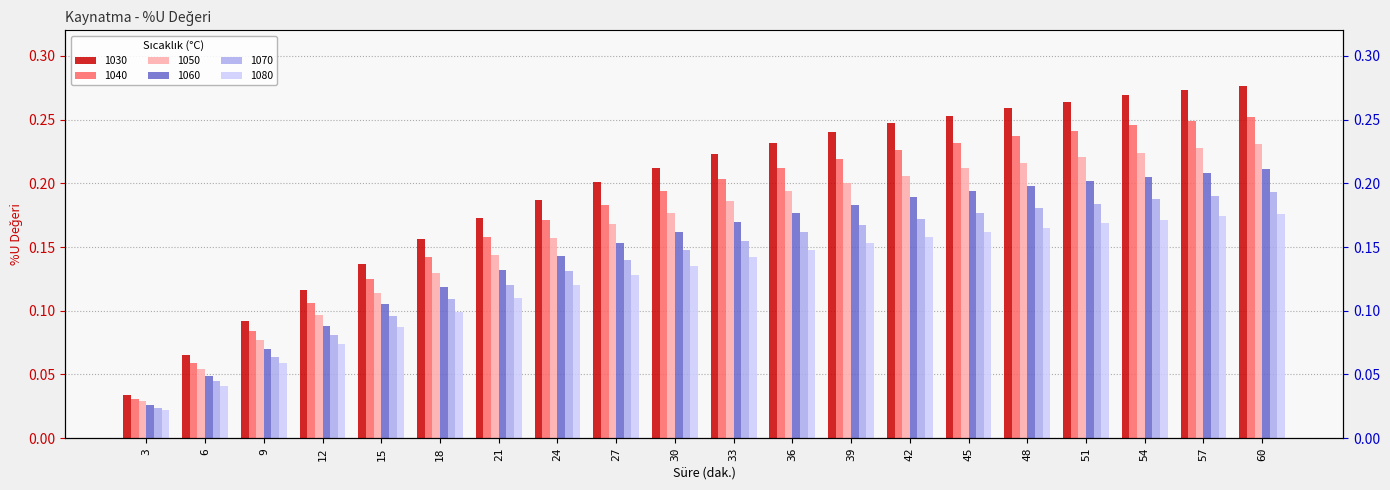

Where is 1070 nearest to the value 0?

3